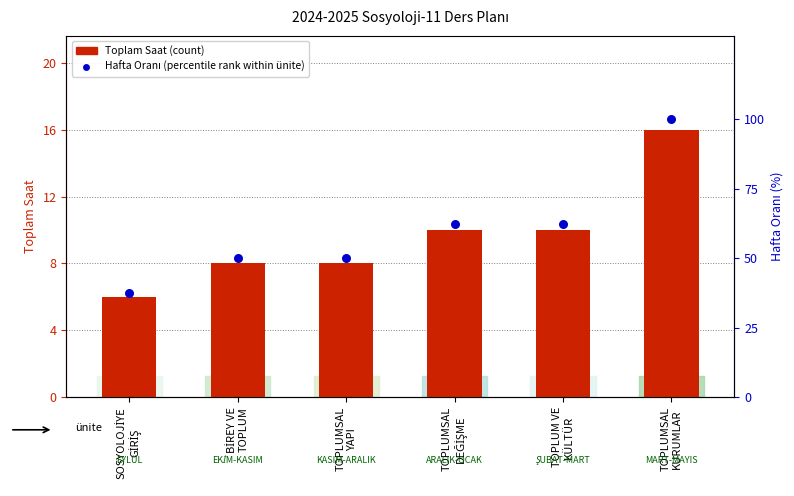

What are all the series names shown in the legend?

Toplam Saat (count), Hafta Oranı (percentile rank)